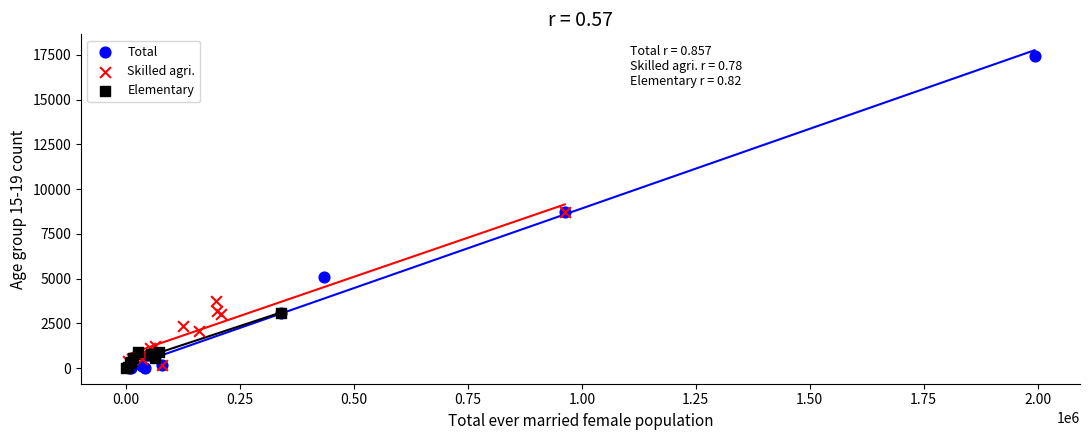

Which series reaches the maximum Y coordinate?

Total